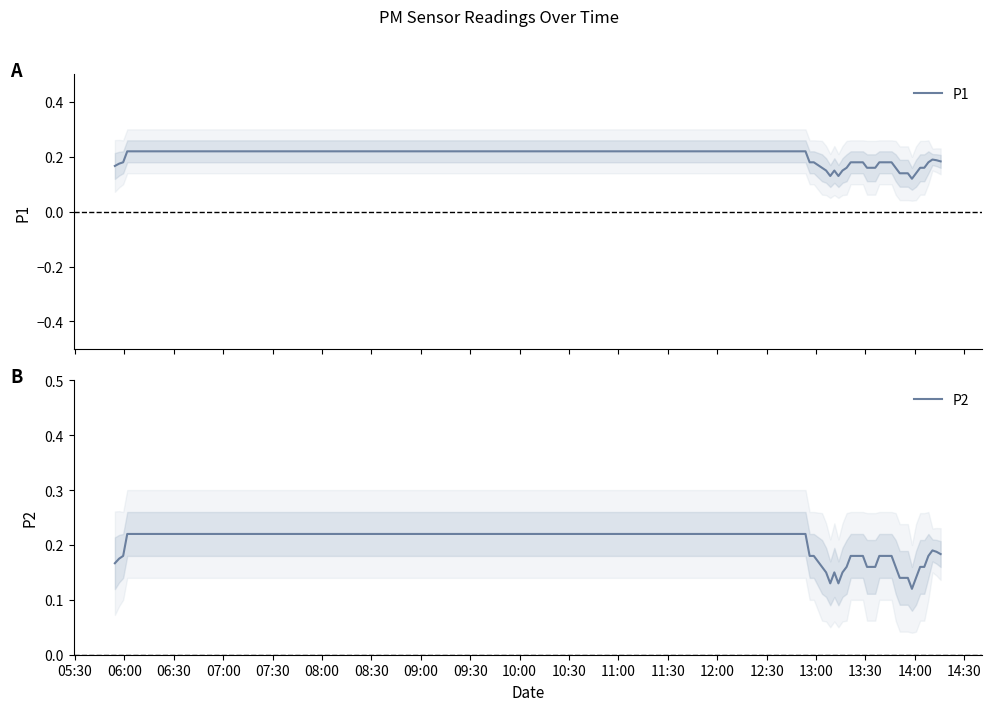

What is the sum of all P1 values?

6.8